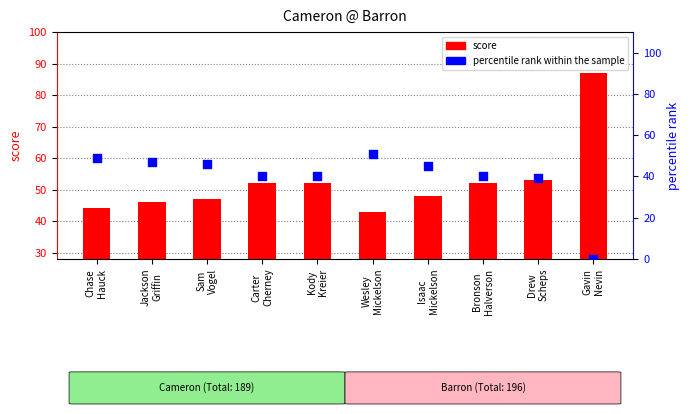

Which series has the largest Y range (max minus min)?

percentile rank within the sample